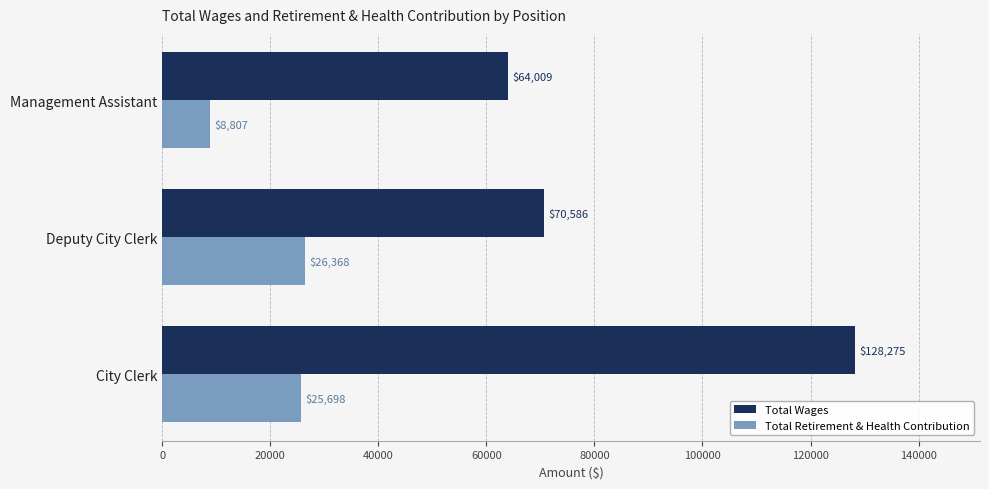

How many data points in Total Retirement & Health Contribution are less than 25698?

1